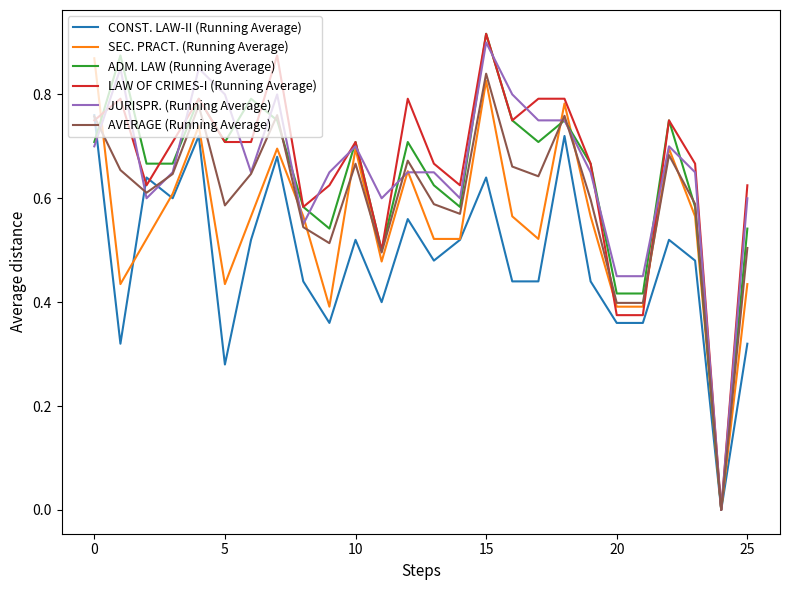

Count the AVERAGE (Running Average) values in the range 0 to 1.

26